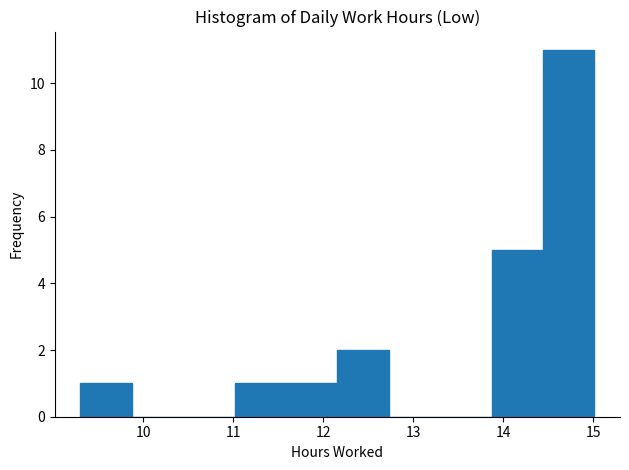

Reading left to right, transcribe this chart: for each bar, give the range it covers on the x-axis and its height. Neither the bar edges nor the heights are printed on the chart, so give them approximately, as read against the axes.

9.3 to 9.9: 1
9.9 to 10.4: 0
10.4 to 11.0: 0
11.0 to 11.6: 1
11.6 to 12.2: 1
12.2 to 12.7: 2
12.7 to 13.3: 0
13.3 to 13.9: 0
13.9 to 14.4: 5
14.4 to 15.0: 11